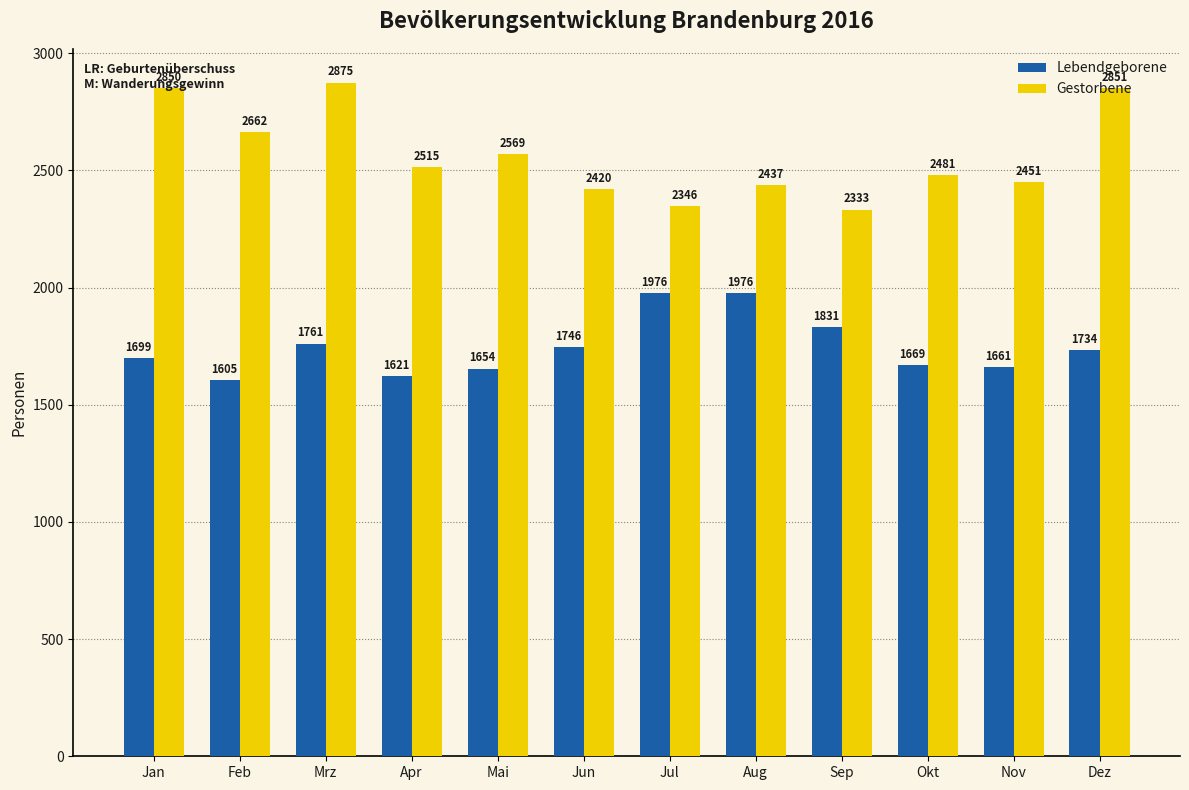

What is the difference between the Gestorbene values at Jul and Aug?

91